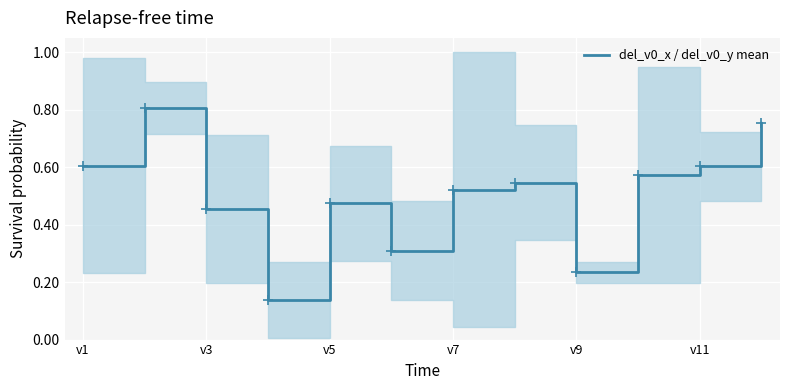

How many values are between 0 and 1?

12